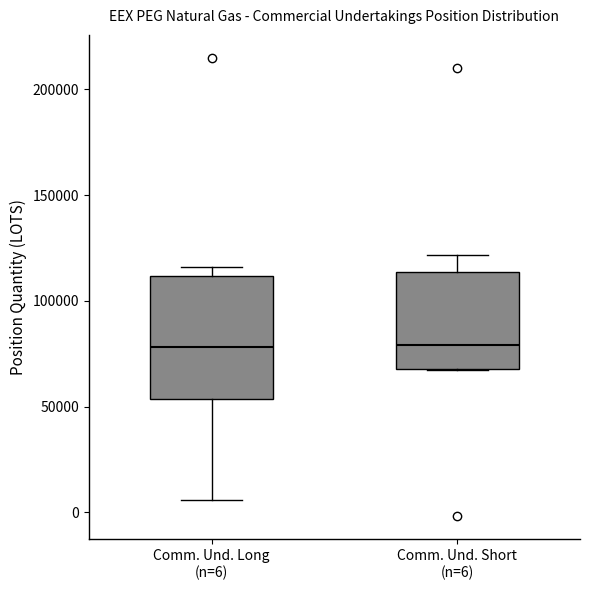

Reading left to right, transcribe this box plot: for each box, give where its median line is, the range the box spans, and where its two whiskers end, as read against the y-axis. The values are not printed on the chart, so give them approximately, as read against the axis.

Comm. Und. Long (n=6): median 80000, box 55000 to 110000, whiskers 5000 to 115000
Comm. Und. Short (n=6): median 80000, box 70000 to 115000, whiskers 65000 to 120000